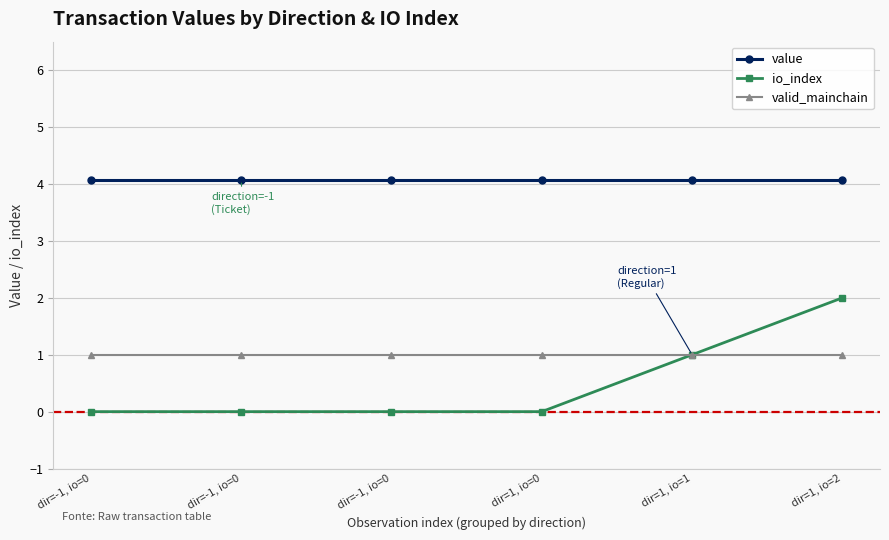

At how many categories does at least one series exceed 3?

6